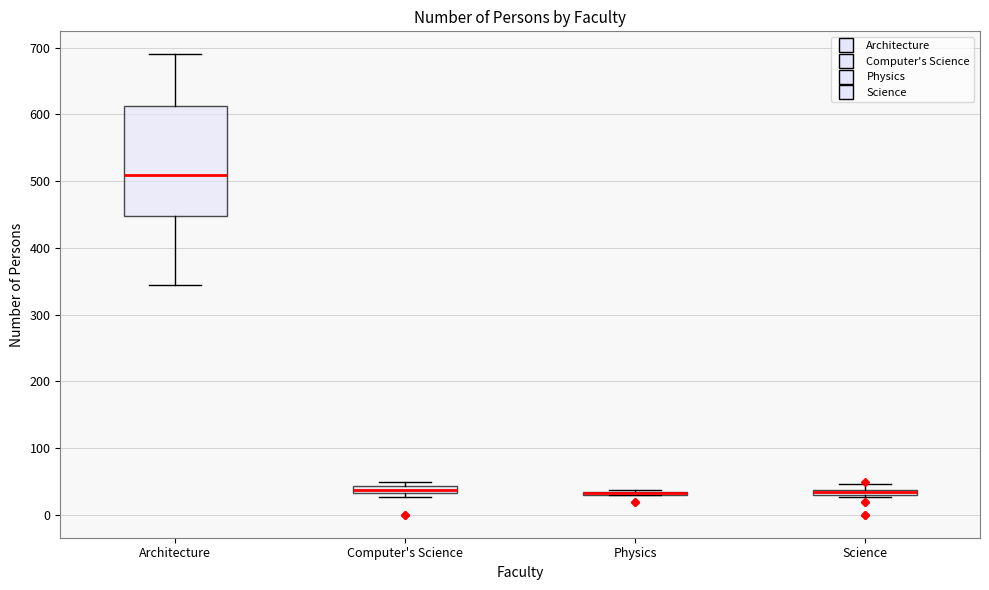

Where is the upper edge of the box for Science on the y-axis? The values are not printed on the chart, so give them approximately, as read against the axis.

40